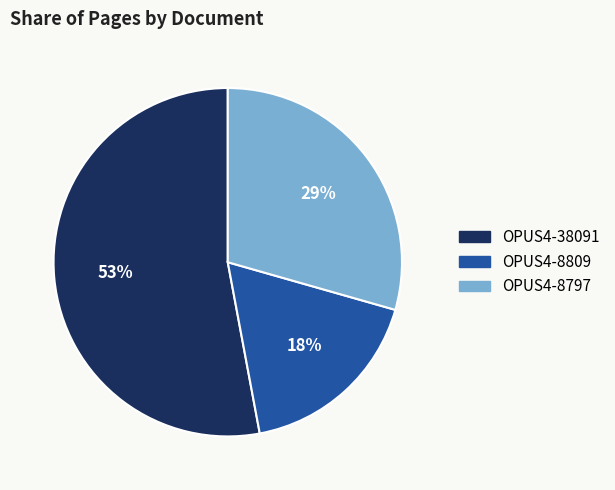

Is the sum of OPUS4-8809 and OPUS4-38091 greater than half?

Yes